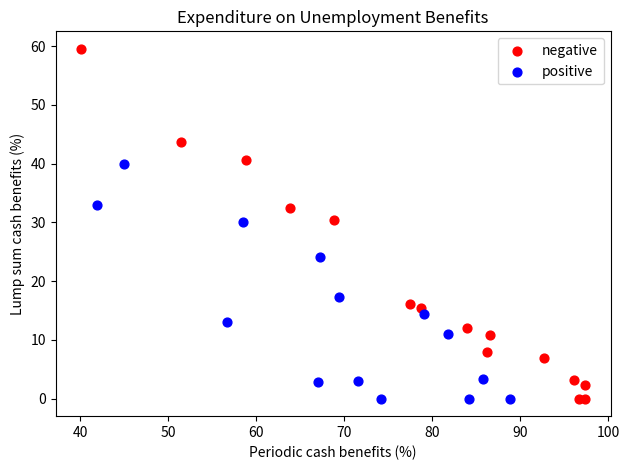

Which series contains the highest Y value?

negative